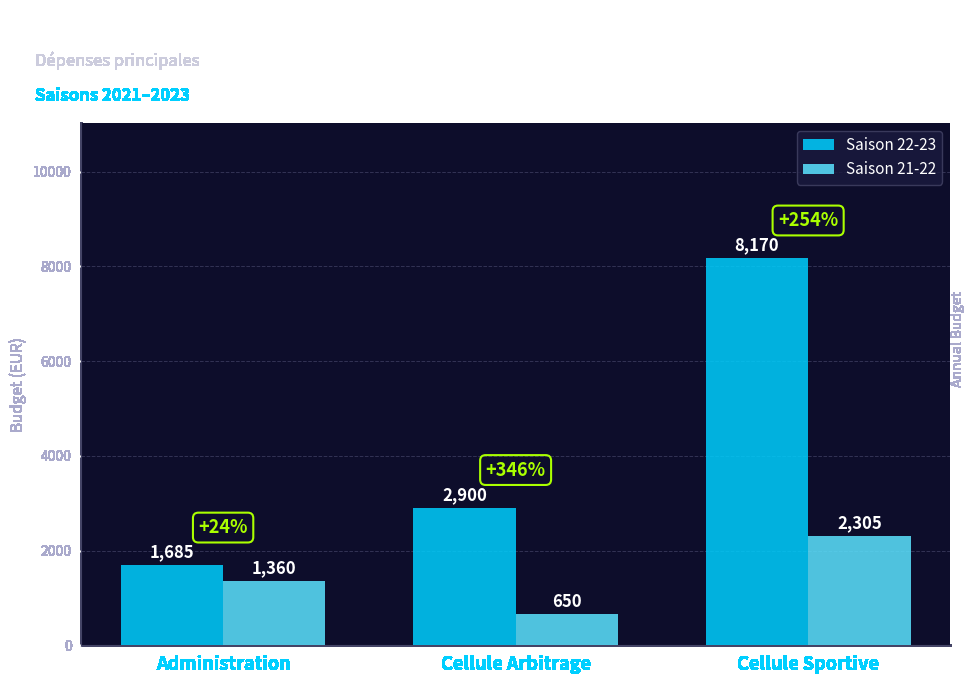

Rank the categories by Saison 21-22 value from highest to lowest.

Cellule Sportive, Administration, Cellule Arbitrage